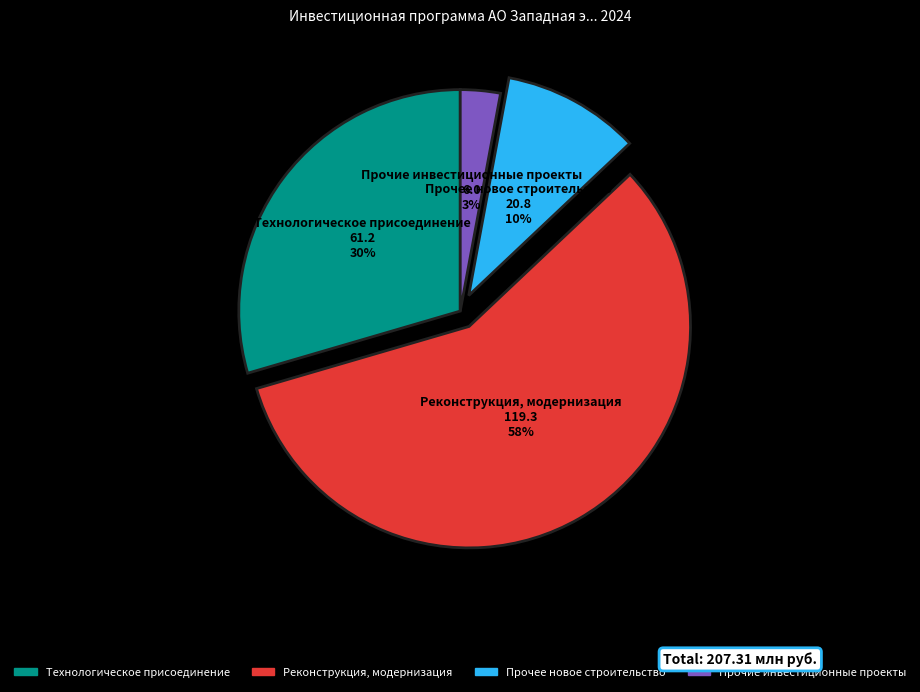

To the nearest percent, what is the difference between the Реконструкция, модернизация and Технологическое присоединение slice percentages?

28%